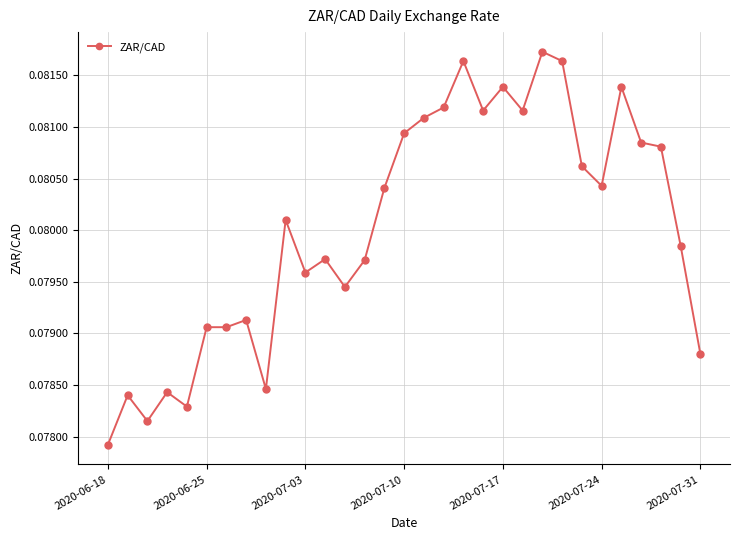

How many lines are shown in the chart?

1